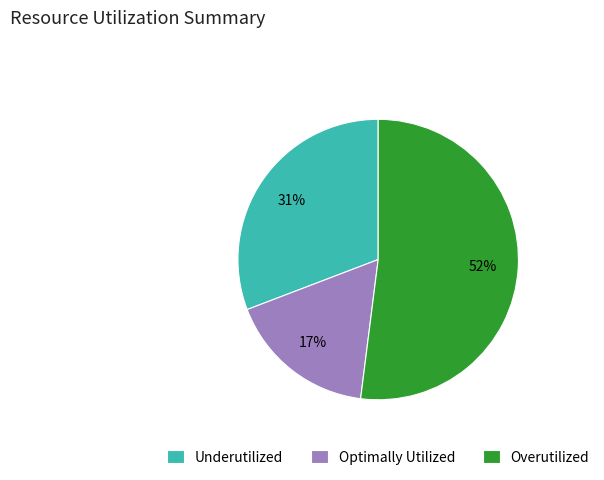

To the nearest percent, what is the difference between the largest and smallest slice percentages?

35%